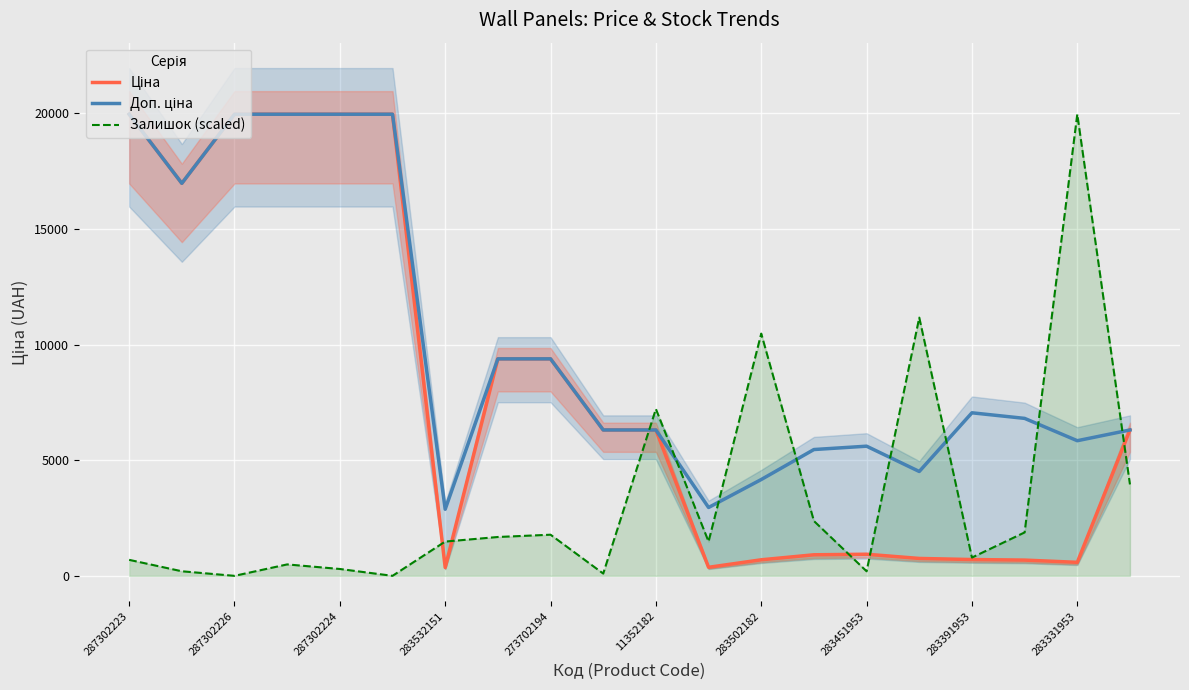

Is this an area chart (filled region under the line)?

No